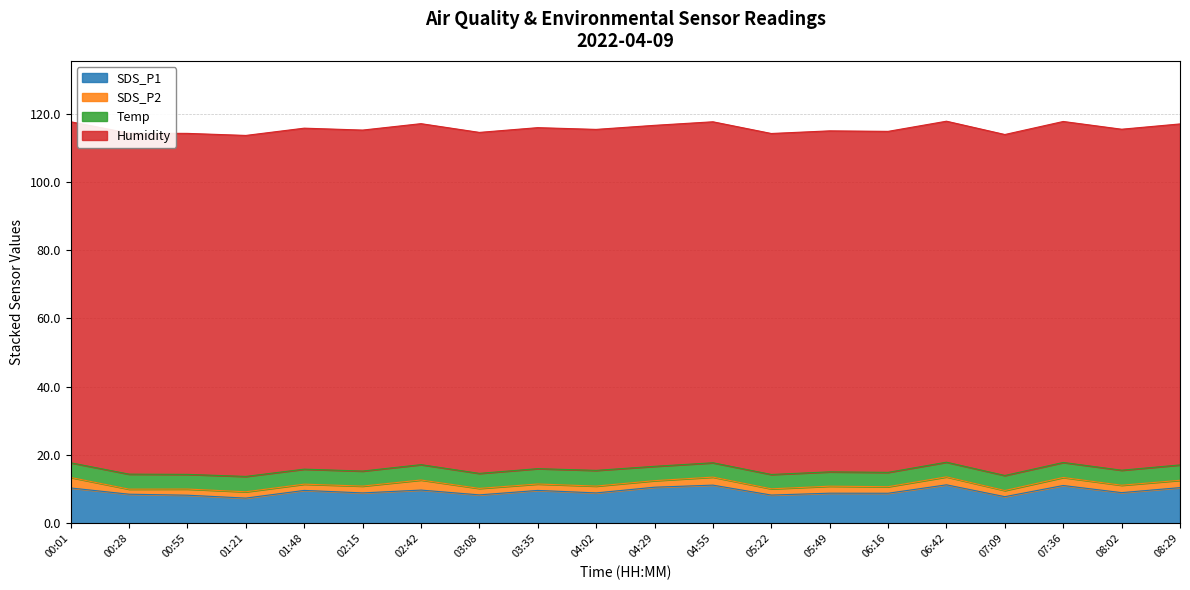

True or false: Humidity and SDS_P2 intersect in this chart.

False